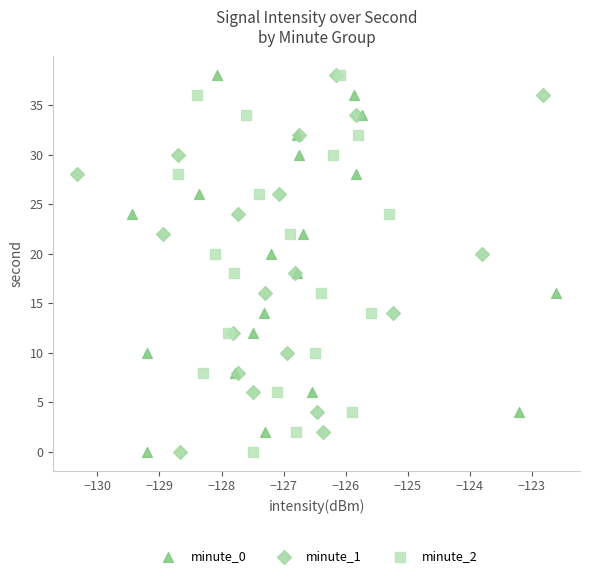

What are all the series names shown in the legend?

minute_0, minute_1, minute_2